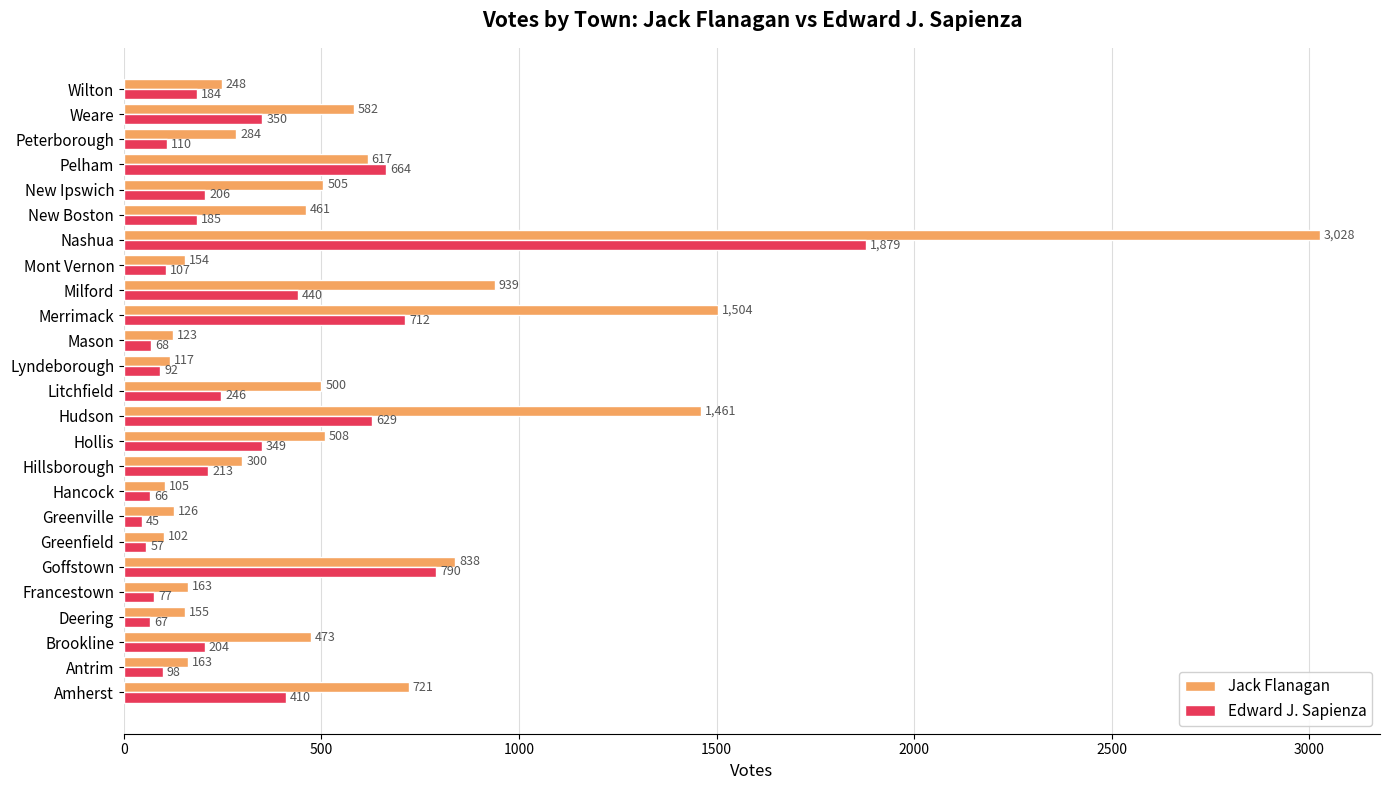

List the labels in order of Edward J. Sapienza value, smallest first.

Greenville, Greenfield, Hancock, Deering, Mason, Francestown, Lyndeborough, Antrim, Mont Vernon, Peterborough, Wilton, New Boston, Brookline, New Ipswich, Hillsborough, Litchfield, Hollis, Weare, Amherst, Milford, Hudson, Pelham, Merrimack, Goffstown, Nashua